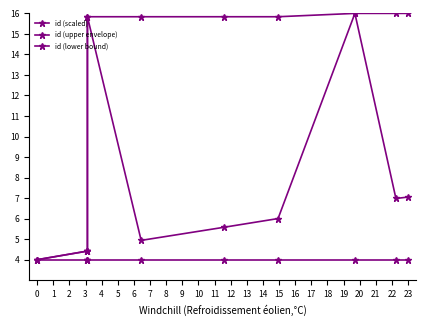

Which series has the widest spread of values?

id (scaled)